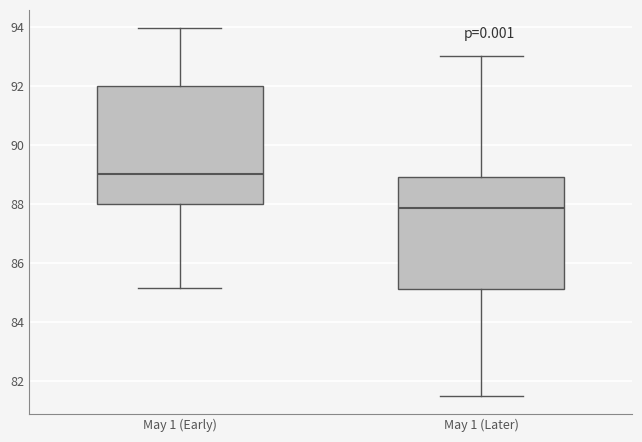

Reading left to right, read every box against the y-axis: the position of its median line, the range the box covers, and the ends of its whiskers. The values are not printed on the chart, so give them approximately, as read against the axis.

May 1 (Early): median 89.0, box 88.0 to 92.0, whiskers 85.2 to 94.0
May 1 (Later): median 87.8, box 85.2 to 89.0, whiskers 81.6 to 93.0